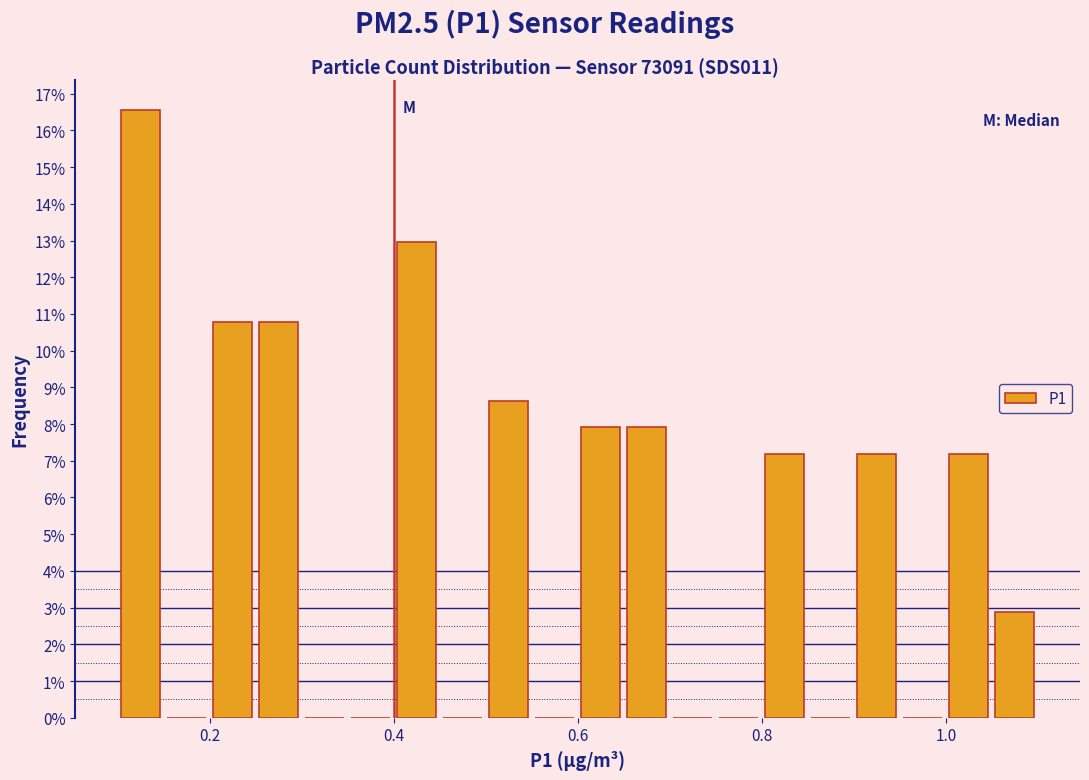

Read against the x-axis, roughly where is the centre of the tallest bar?

0.12